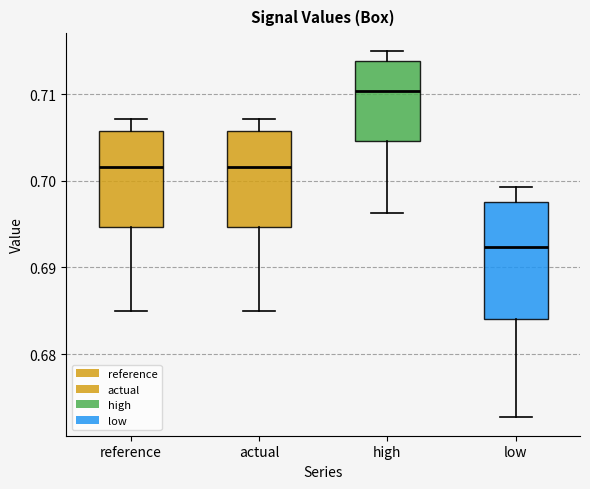

Where does the upper whisker of the box for actual end on the y-axis? The values are not printed on the chart, so give them approximately, as read against the axis.

0.707